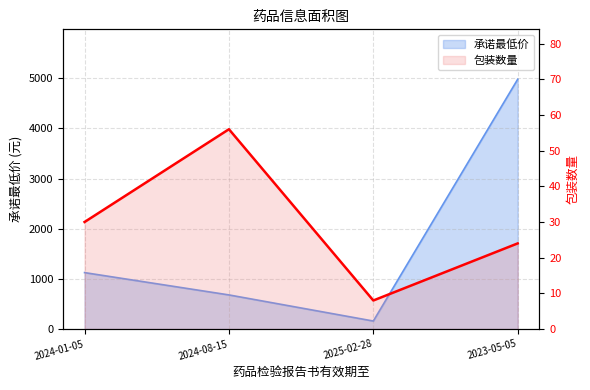

True or false: the data has more than 2 interior local peaks.

False